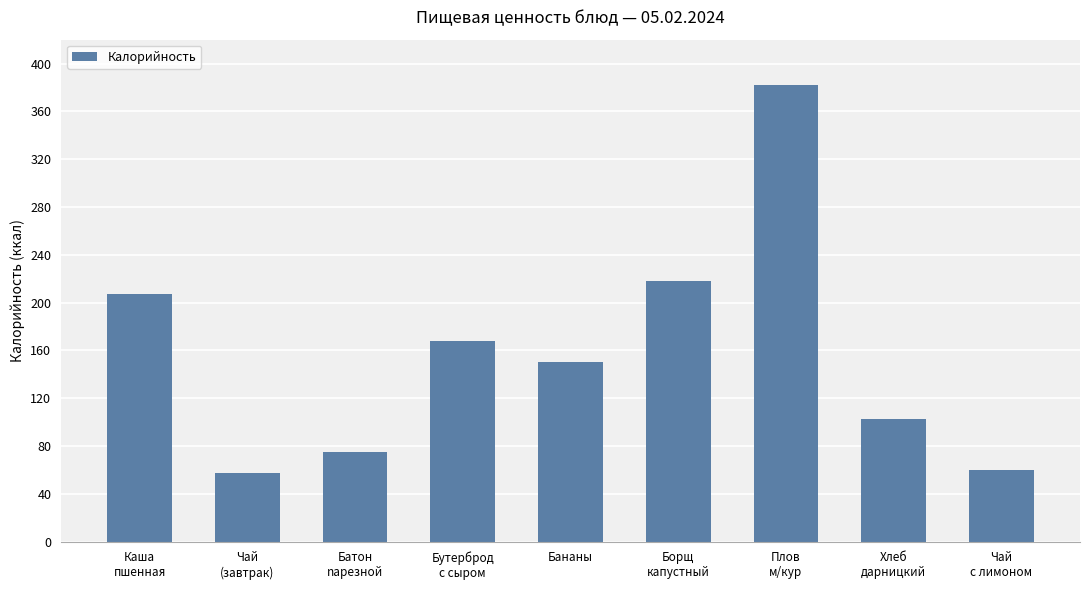

Which category has the highest value across all series?

Плов
м/кур